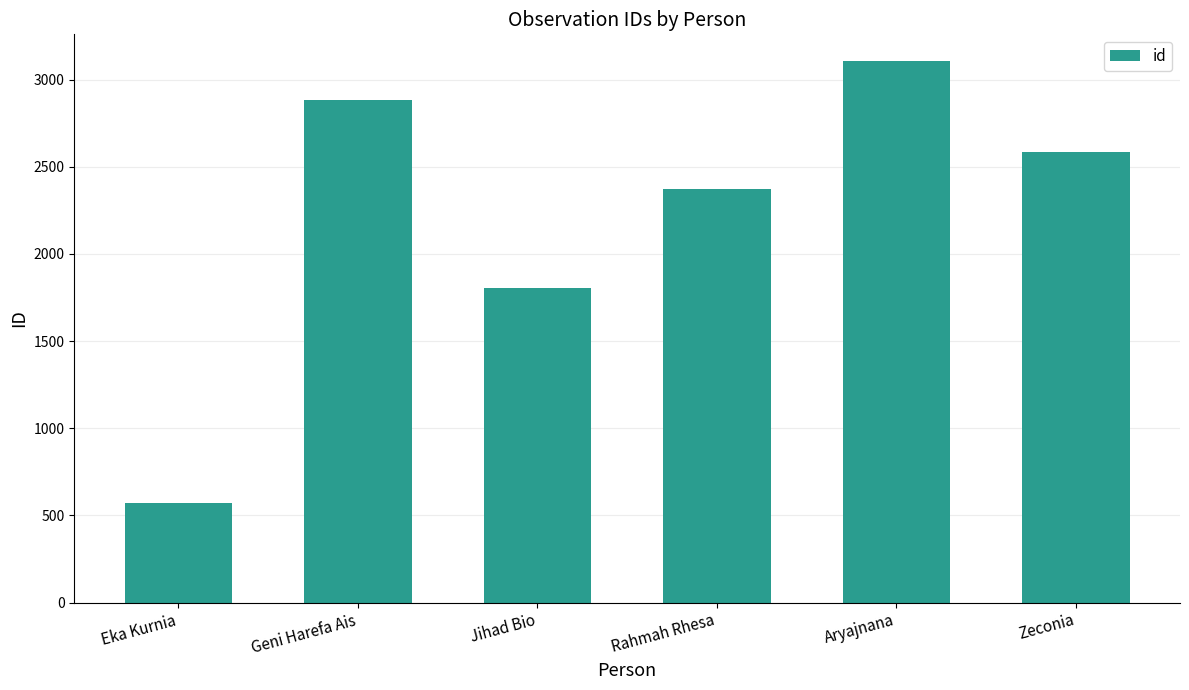

How many data points are less than 2586?

3